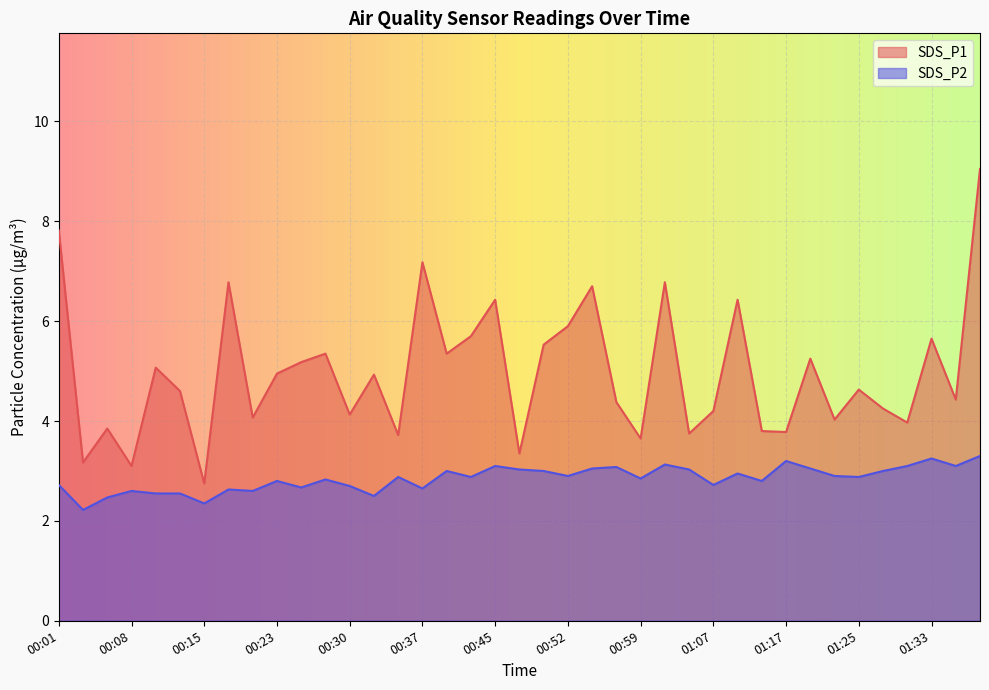

Rank the categories by SDS_P2 value from highest to lowest.

01:38, 01:33, 01:17, 01:02, 00:45, 01:30, 01:35, 00:57, 00:54, 01:20, 00:47, 01:04, 00:40, 00:50, 01:28, 01:12, 00:52, 01:23, 00:35, 00:42, 01:25, 00:59, 00:27, 00:23, 01:15, 00:01, 01:07, 00:30, 00:25, 00:37, 00:18, 00:08, 00:20, 00:10, 00:13, 00:32, 00:06, 00:15, 00:03